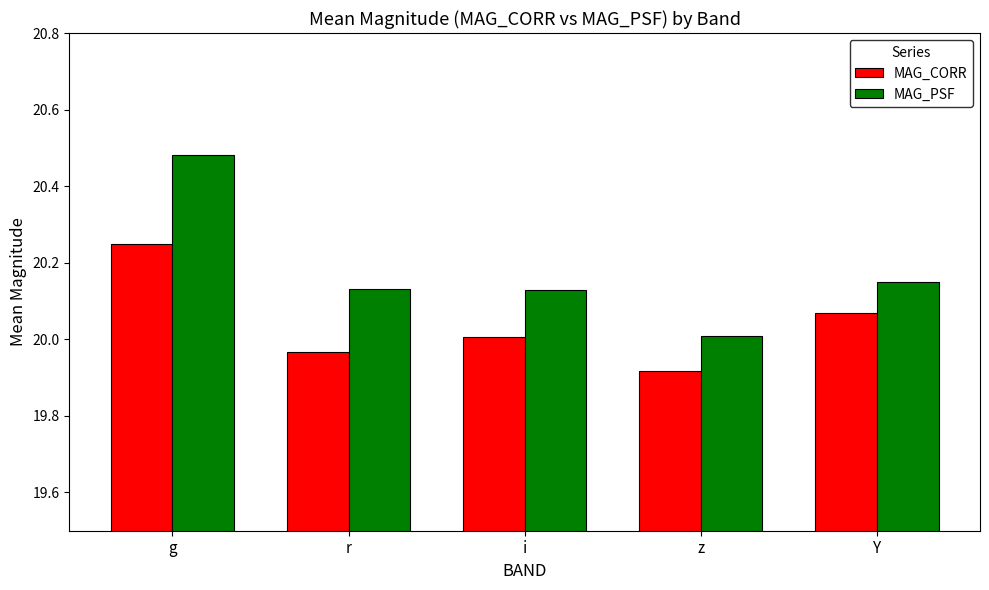

What is the label of the 3rd bar from the right?

i